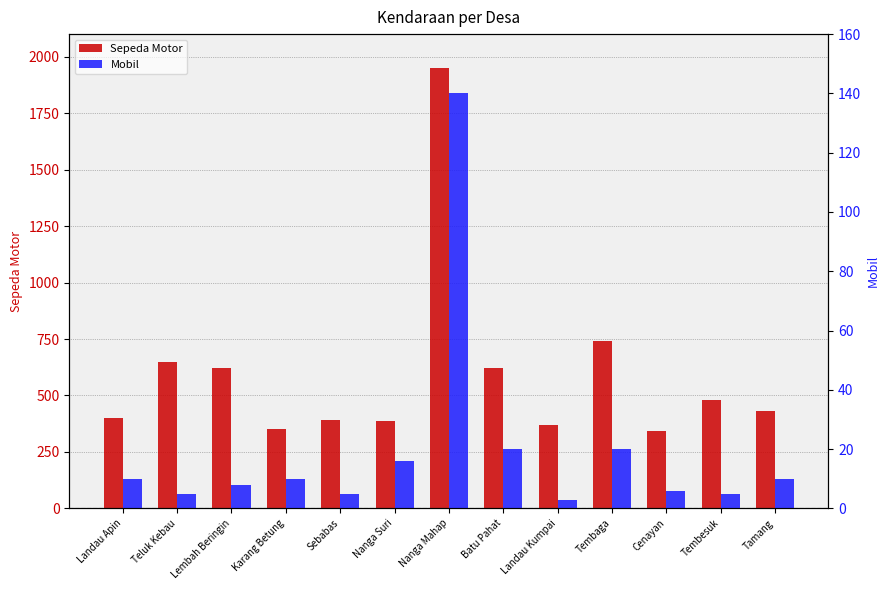

At which label does Sepeda Motor first exceed 430?

Teluk Kebau